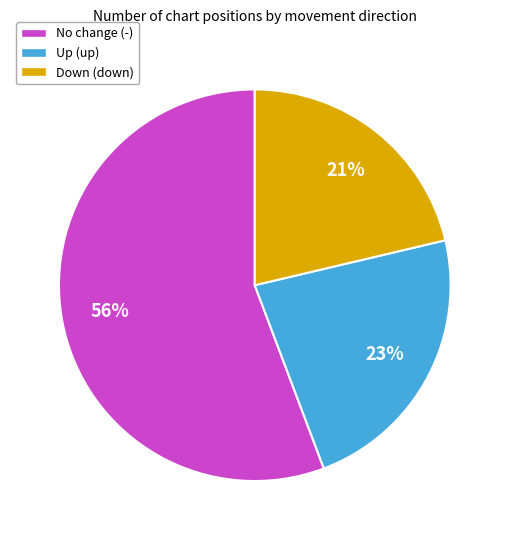

Which has a higher value, No change (-) or Up (up)?

No change (-)